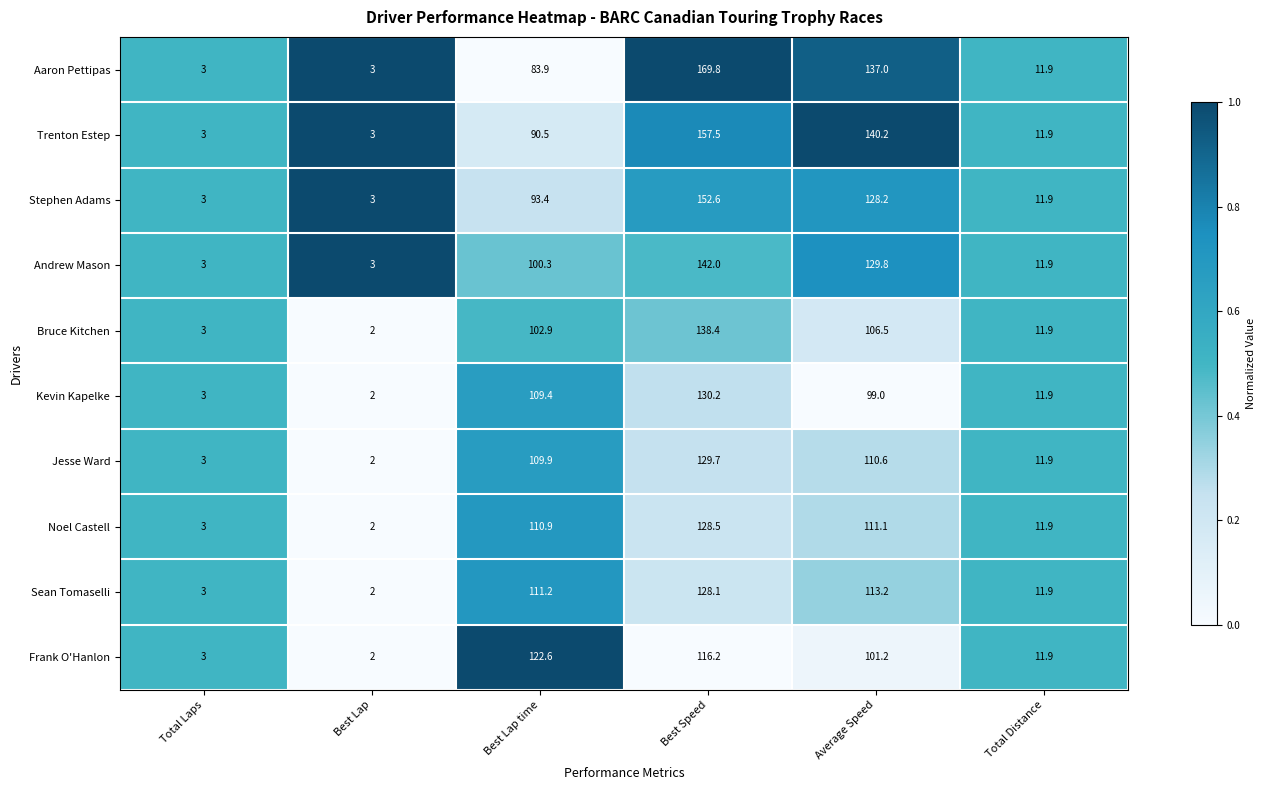

The value of Stephen Adams at Best Speed is 68.8. True or false?

False